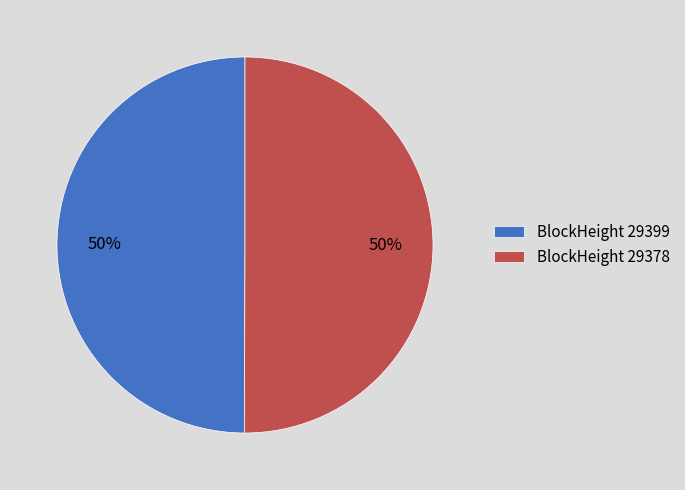

To the nearest percent, what is the difference between the largest and smallest slice percentages?

0%